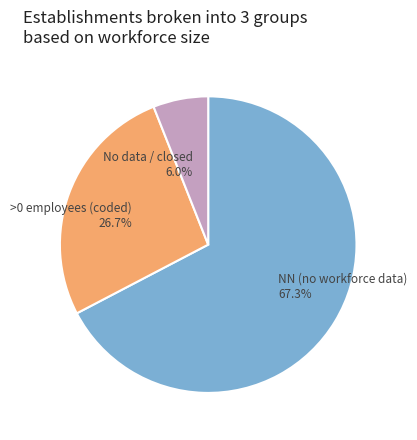

What is the smallest slice in the pie chart?

No data / closed